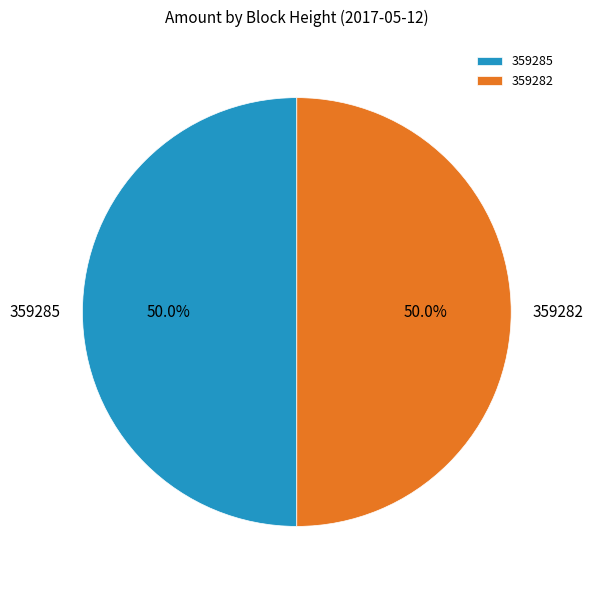

Do 359282 and 359285 together represent more than half of the pie?

Yes